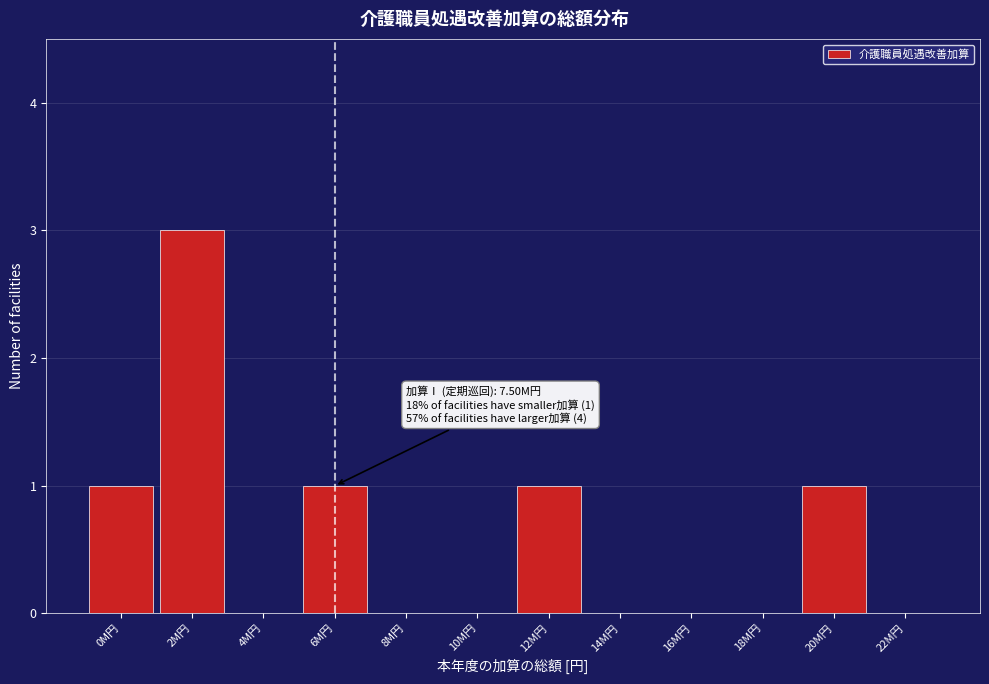

Reading left to right, list all the values displayed in this chart.

0M円=1	2M円=3	4M円=0	6M円=1	8M円=0	10M円=0	12M円=1	14M円=0	16M円=0	18M円=0	20M円=1	22M円=0